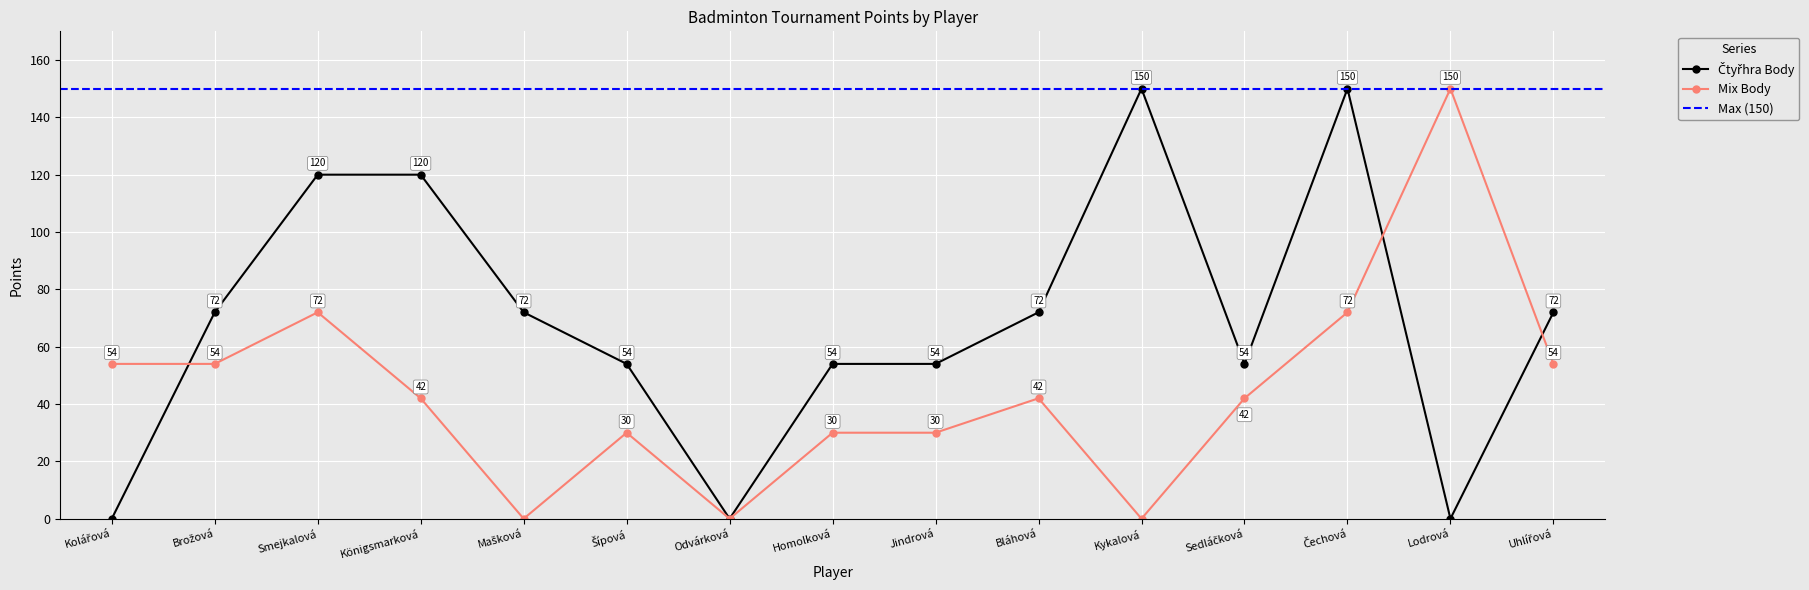

Which series has the largest total across all categories?

Čtyřhra Body